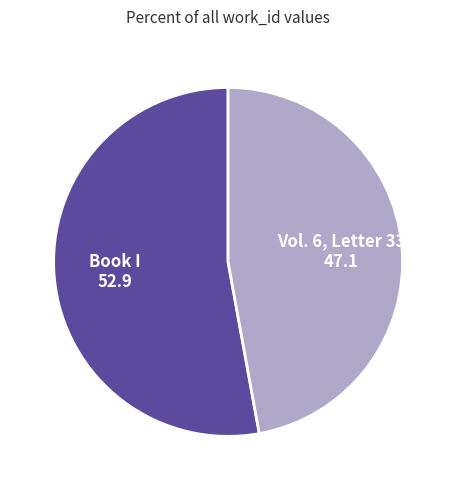

Rank the categories by value from lowest to highest.

Vol. 6, Letter 33, Book I